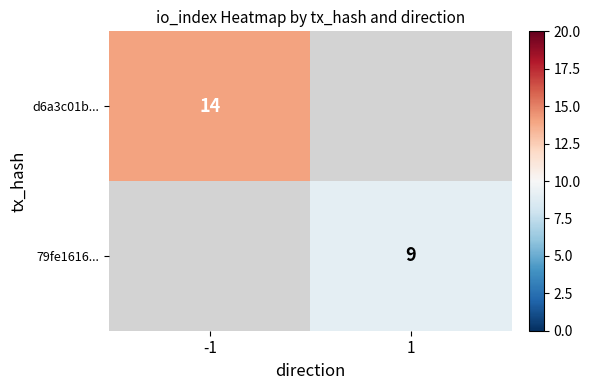

Which has a higher value, 1 or -1?

-1